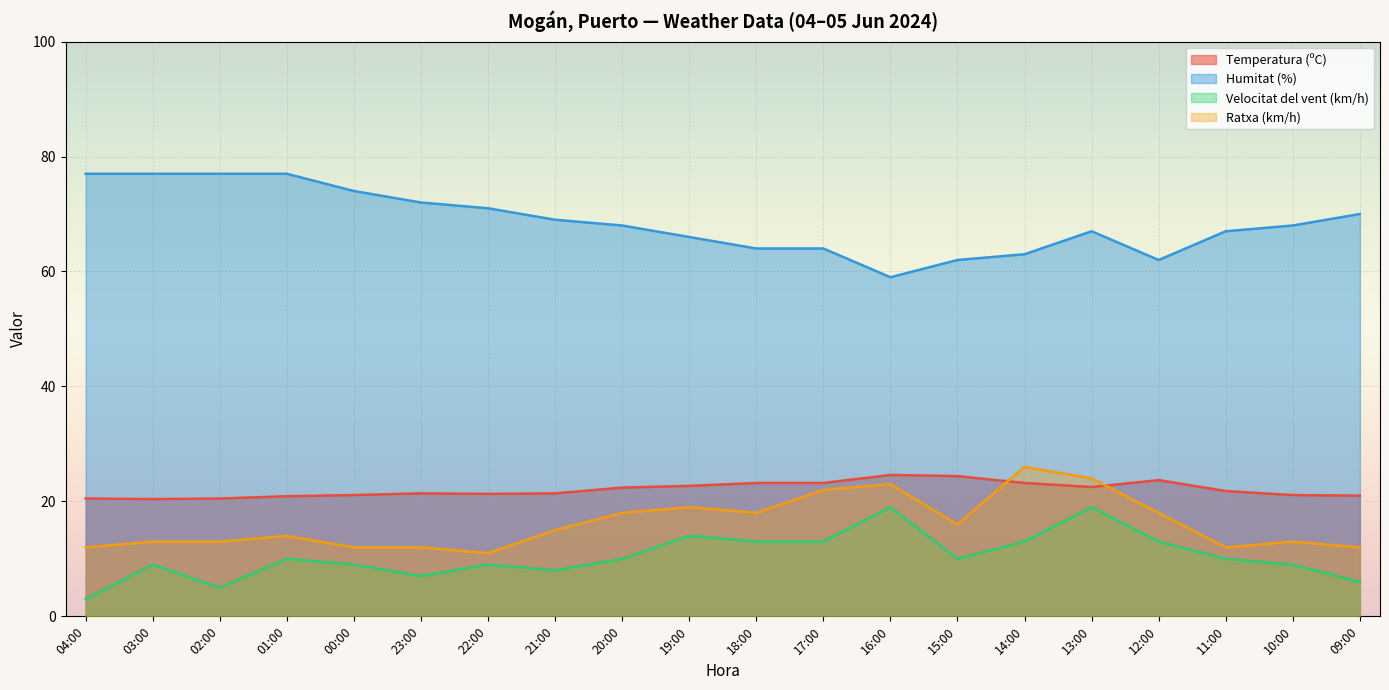

Which series has the largest total across all categories?

Humitat (%)